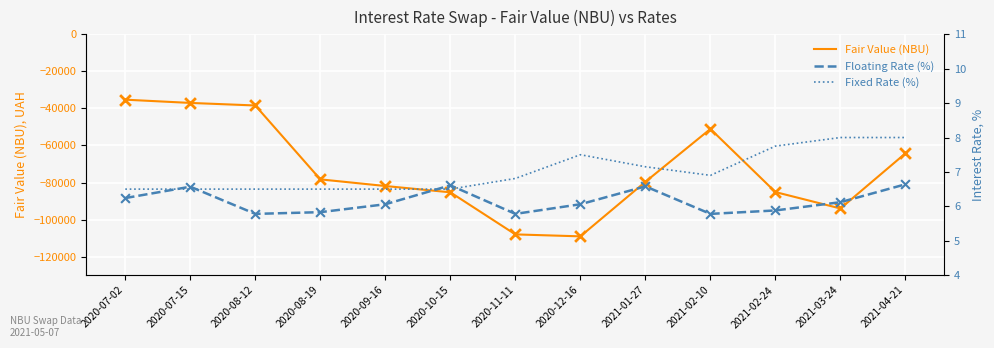

Which series has the widest spread of Y values?

Fair Value (NBU)